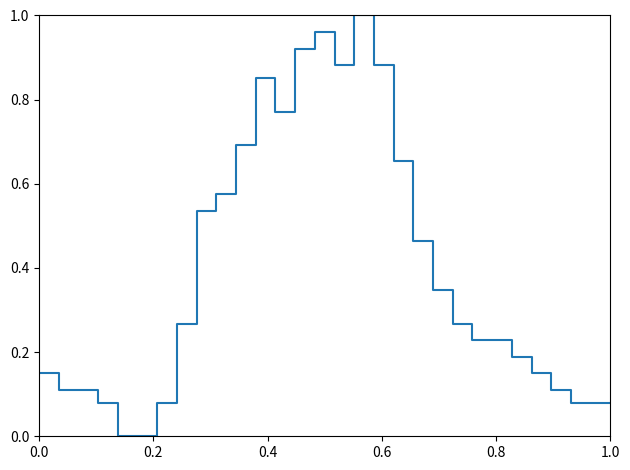

What is the difference between the maximum and second lowest values?

1.0